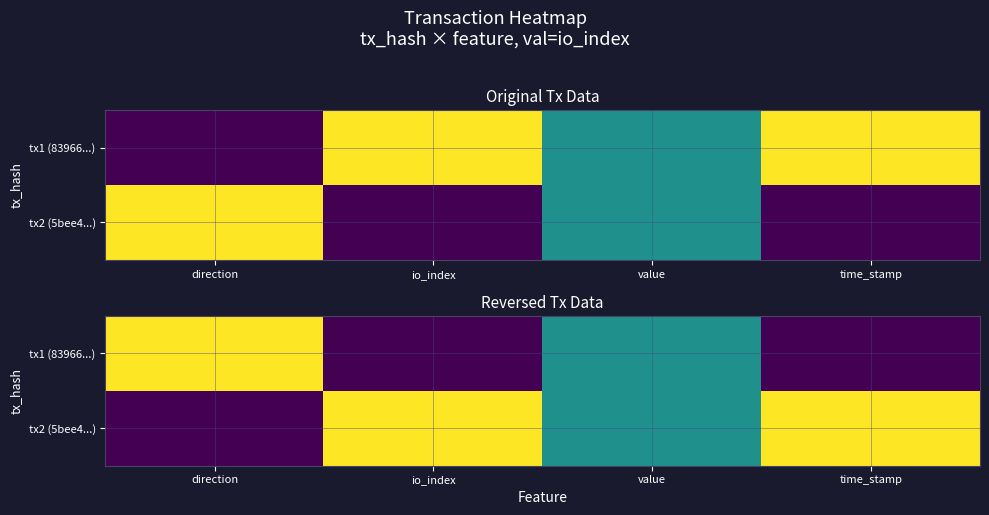

Count the tx2 (5bee4...) values in the range 0 to 1.

4